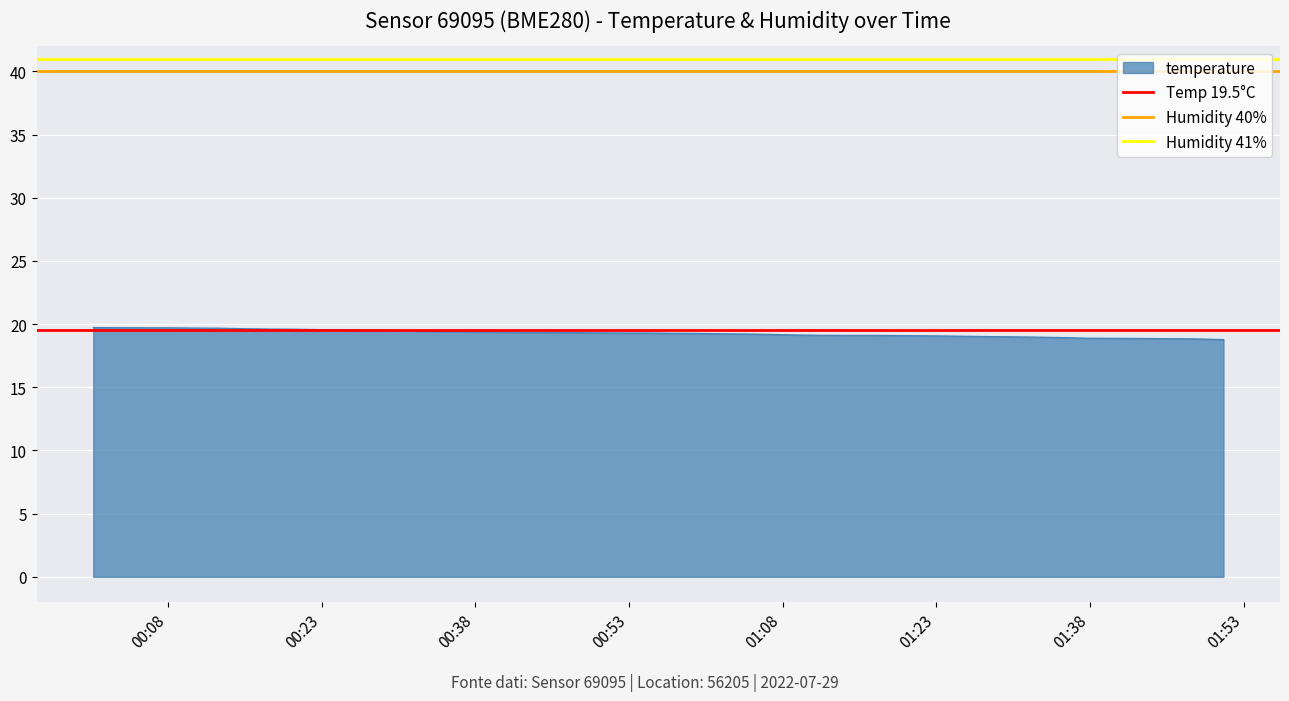

How many lines are shown in the chart?

3